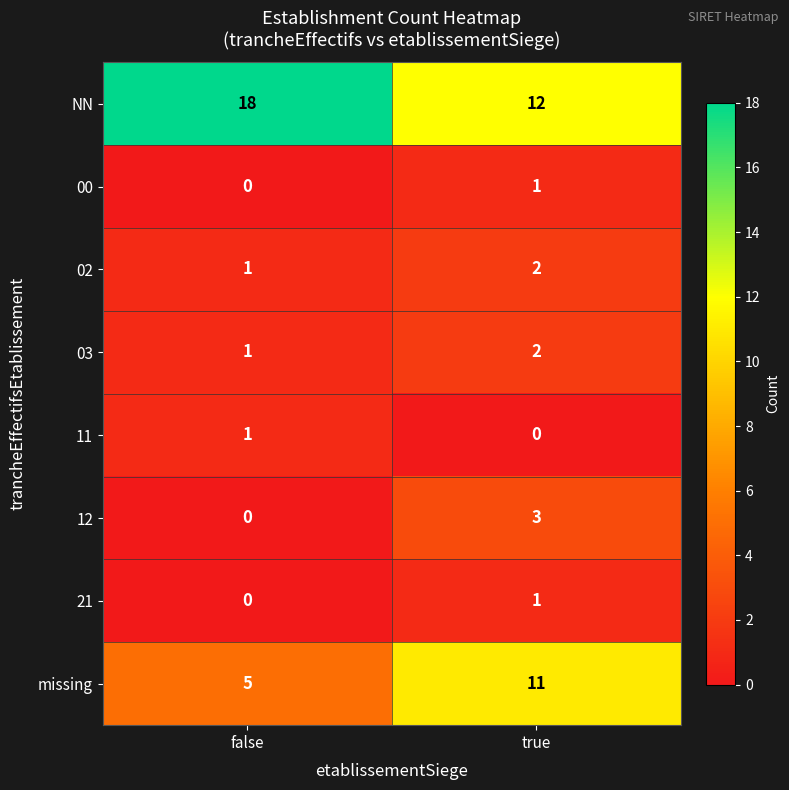

Which category has the highest value across all series?

false